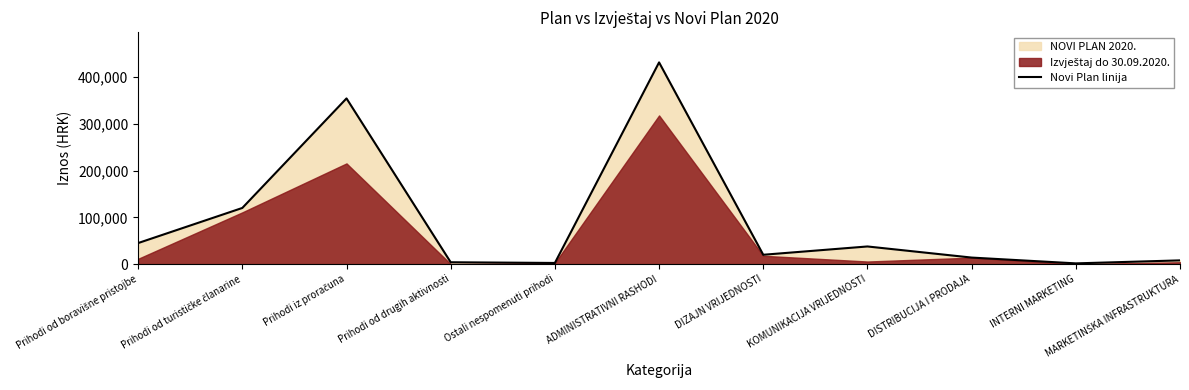

What is the greatest value displayed?

430953